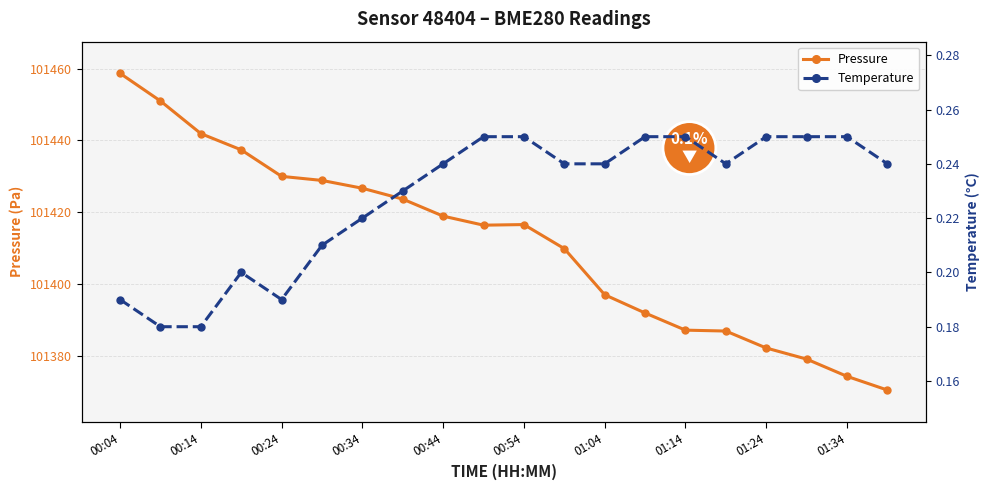

How many data points does each series have?

20